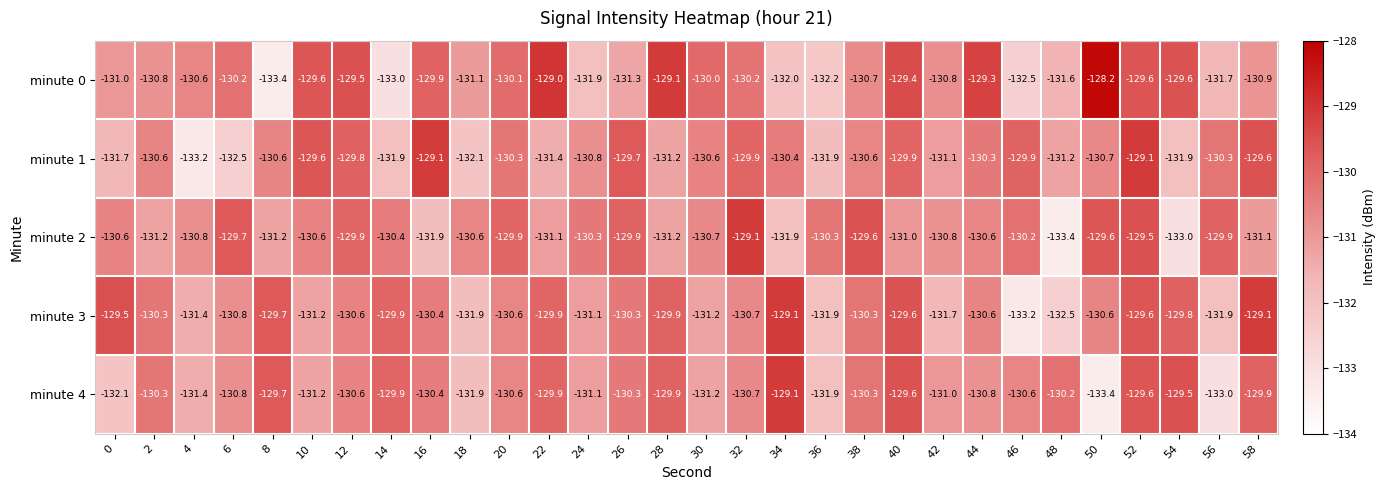

Is it true that minute 1 equals -87.9 at 56?

False